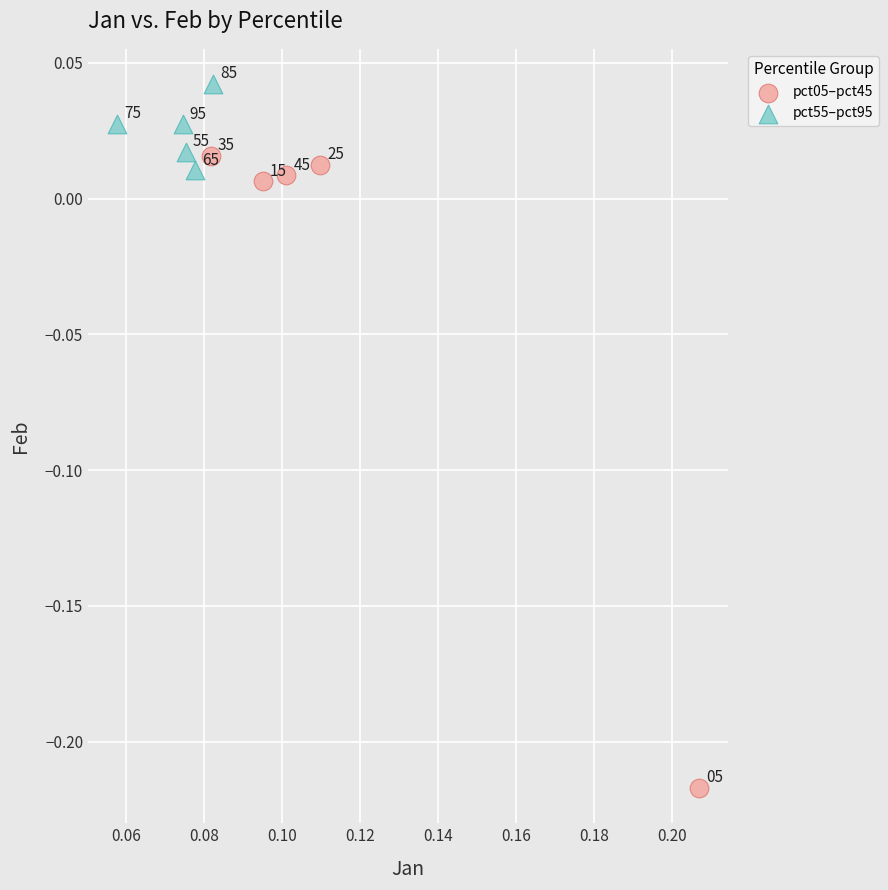

Which series reaches the minimum Y coordinate?

pct05–pct45